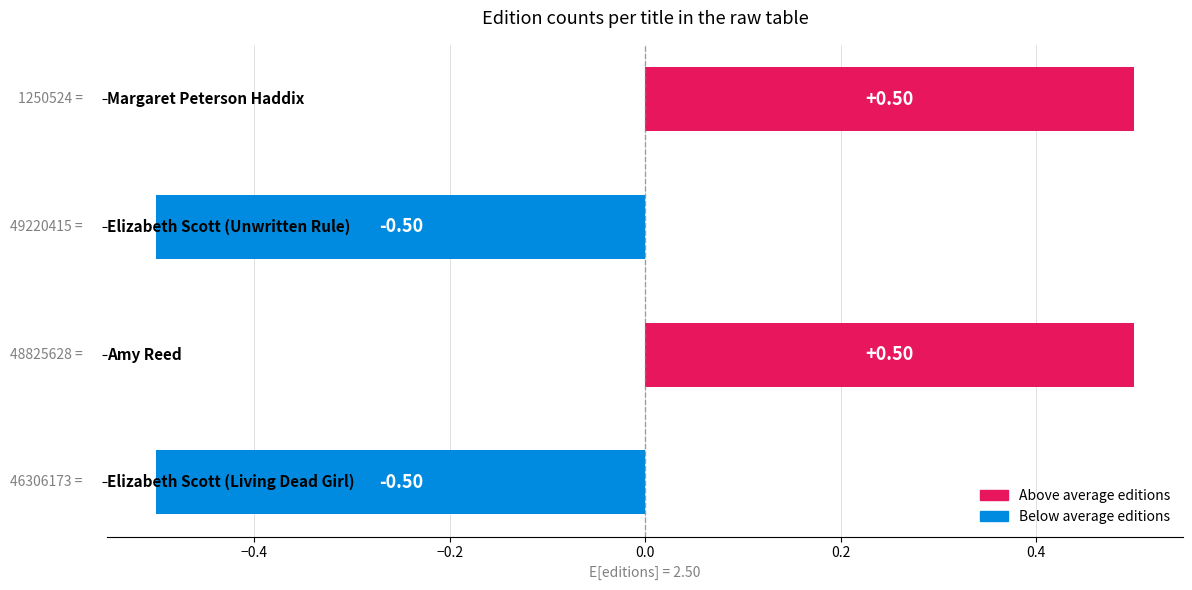

What is the difference between the maximum and minimum values?

1.0